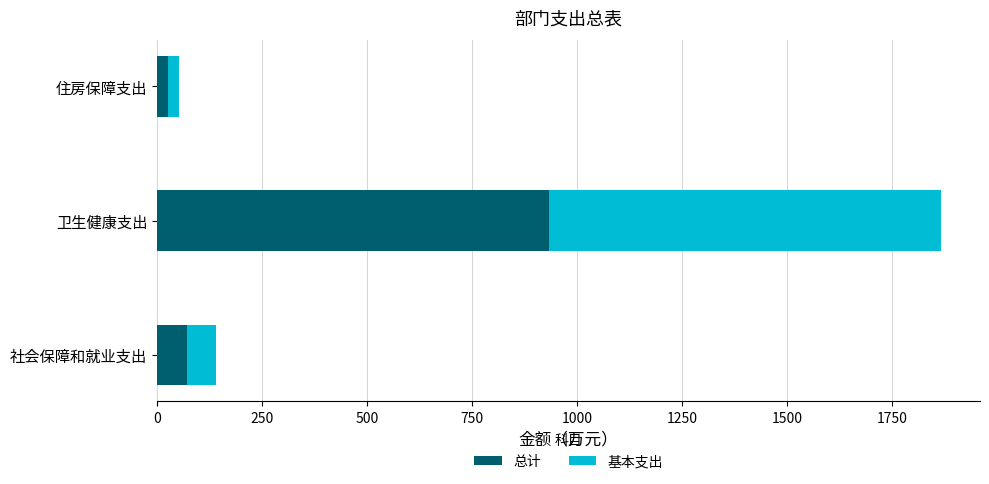

Is it true that 总计 equals 932.6 at 卫生健康支出?

True